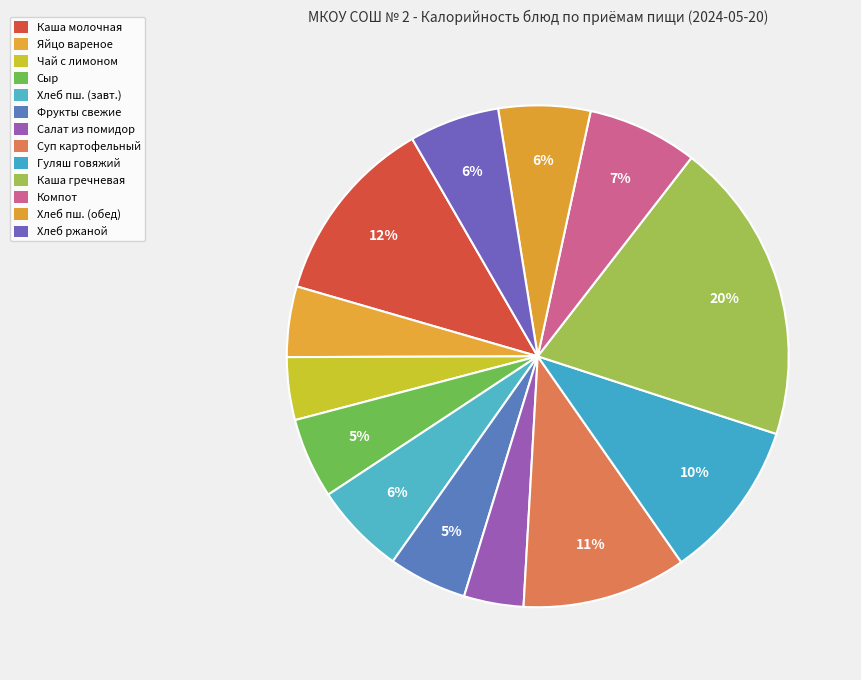

Count the number of slices in the pie.

13